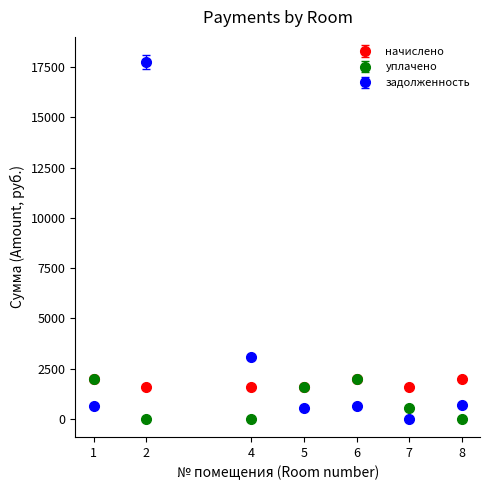

What is the spread (max minus min) of values at 8?

1994.3